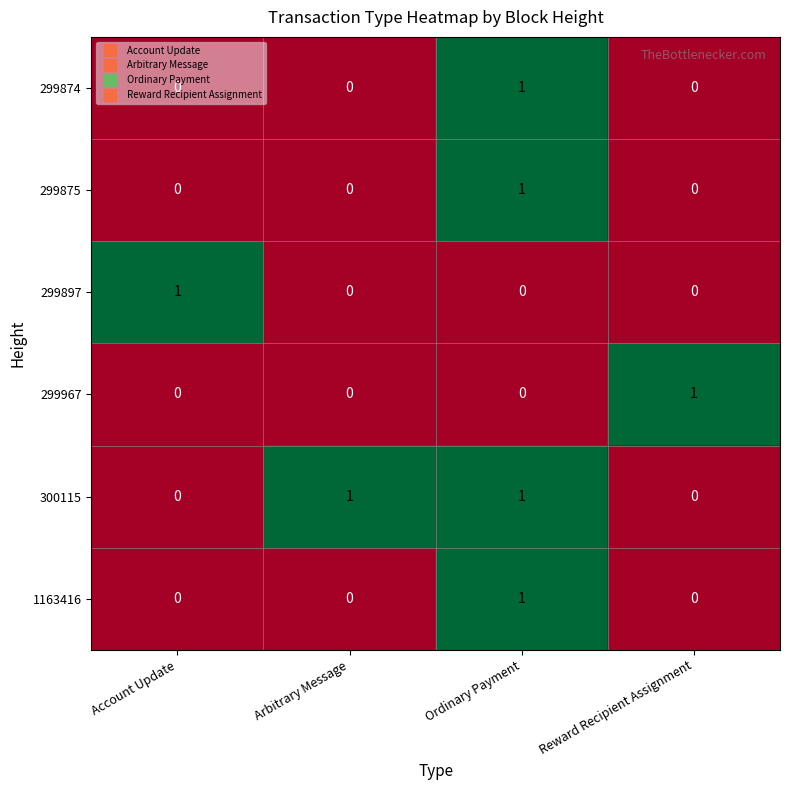

What is the greatest value displayed?

1